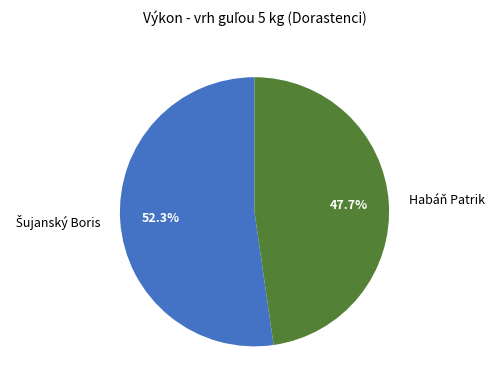

Does any single category account for the majority?

Yes